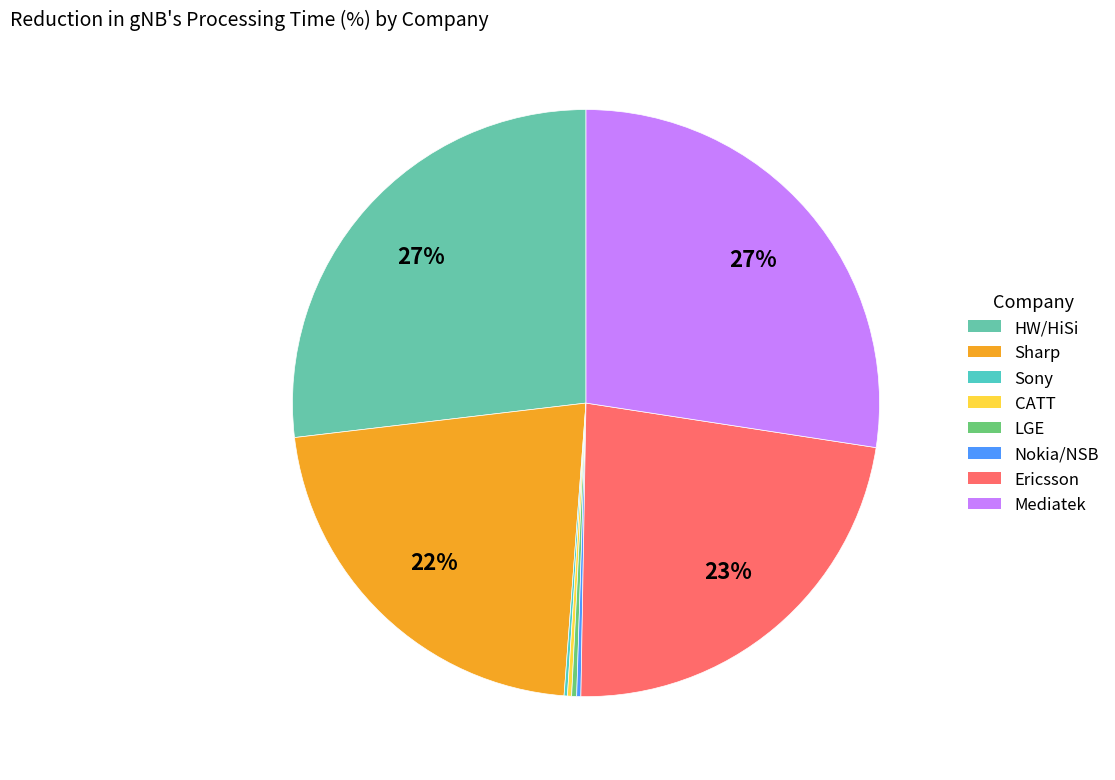

What portion of the pie excludes Sony?

99.8%